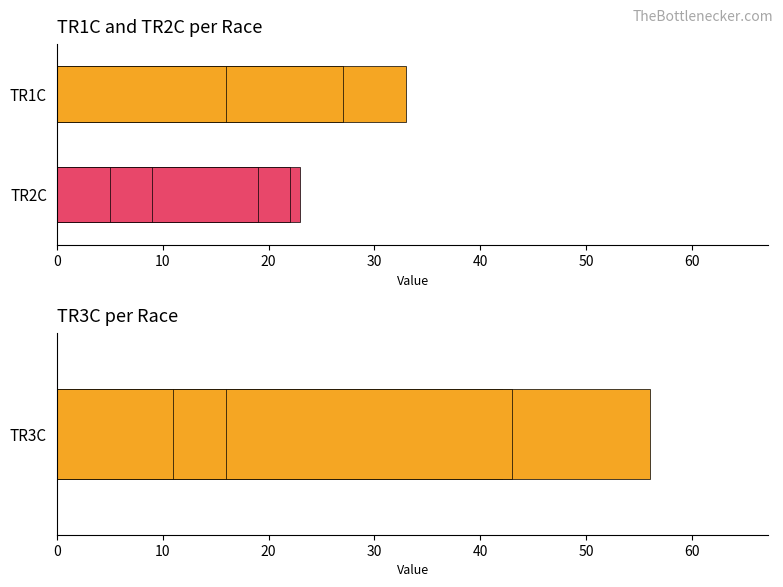

The TR2C series shows 8 at 15. True or false?

False